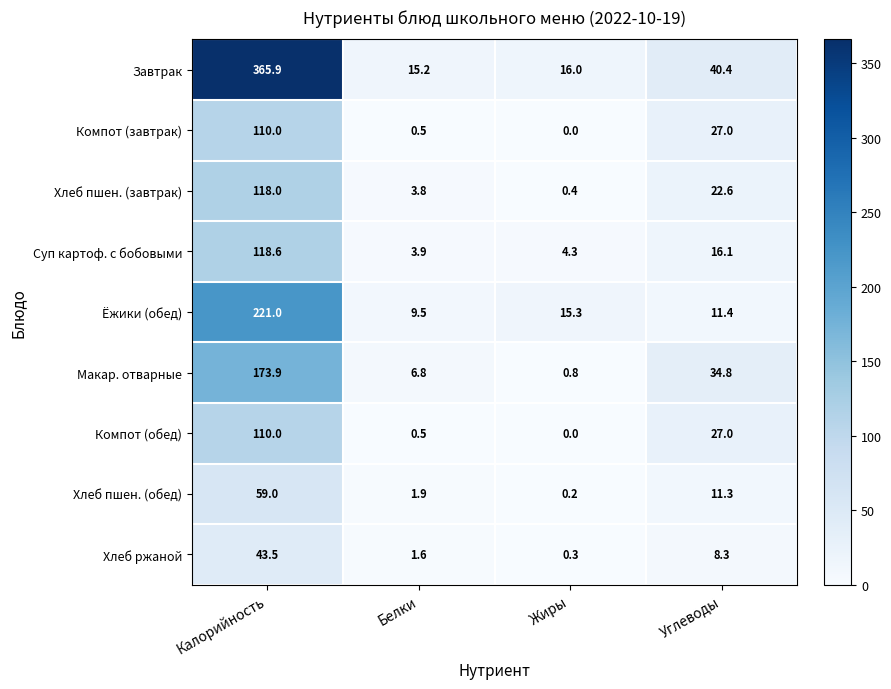

What is the difference between the maximum and minimum values in the Компот (завтрак) series?

110.0